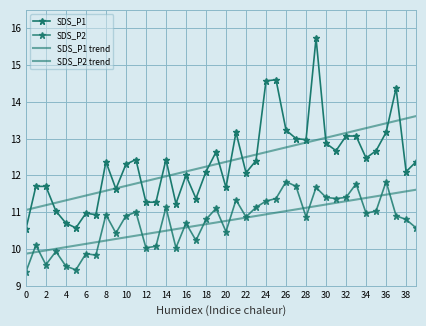

True or false: SDS_P2 trend and SDS_P1 cross at least once.

False